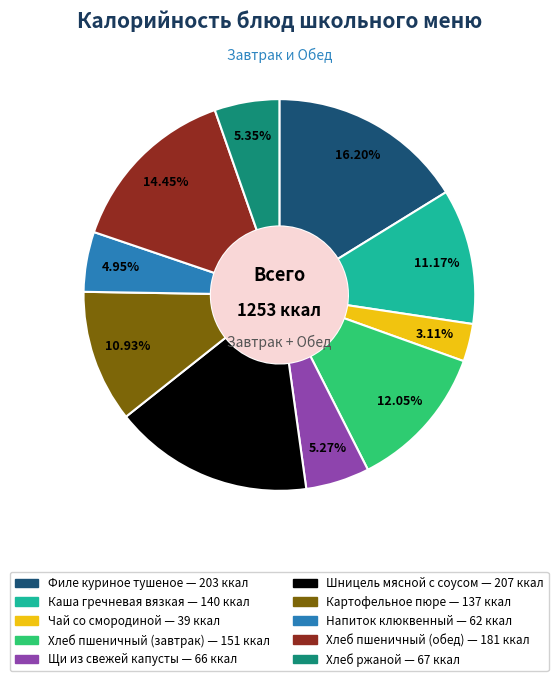

What percentage is the Хлеб пшеничный (завтрак) slice, to the nearest percent?

12%